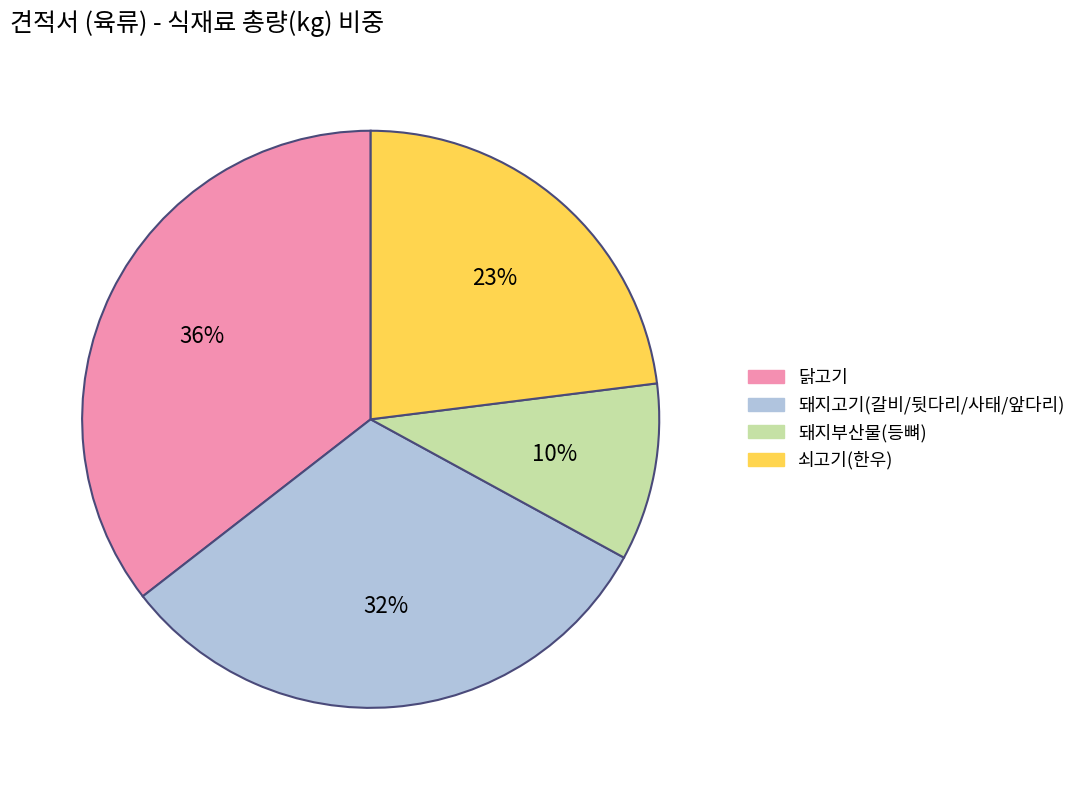

Is there any slice that represents more than half of the pie?

No